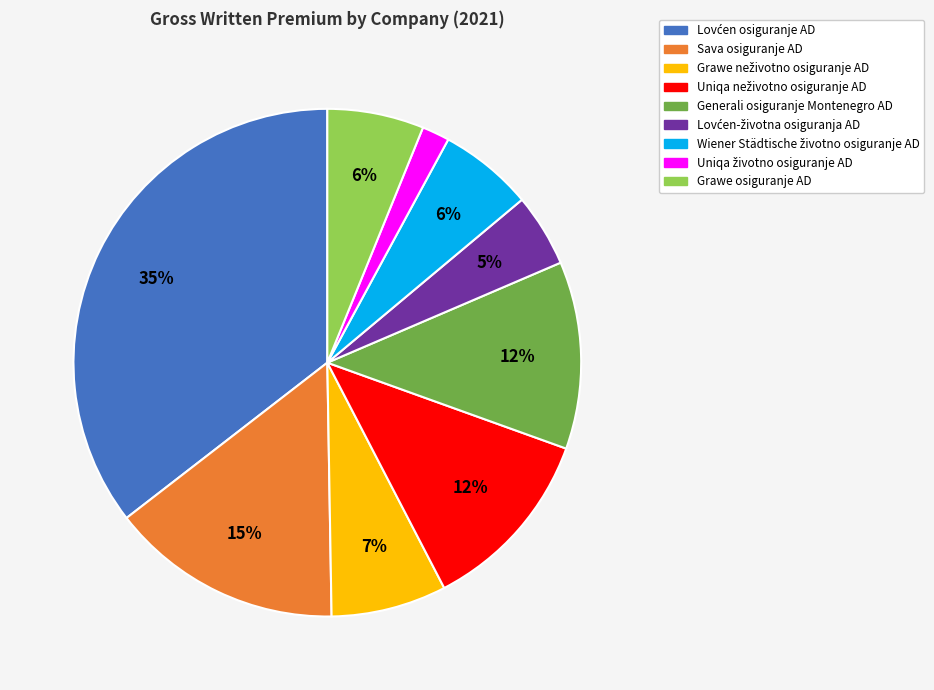

What percentage is the Sava osiguranje AD slice, to the nearest percent?

15%